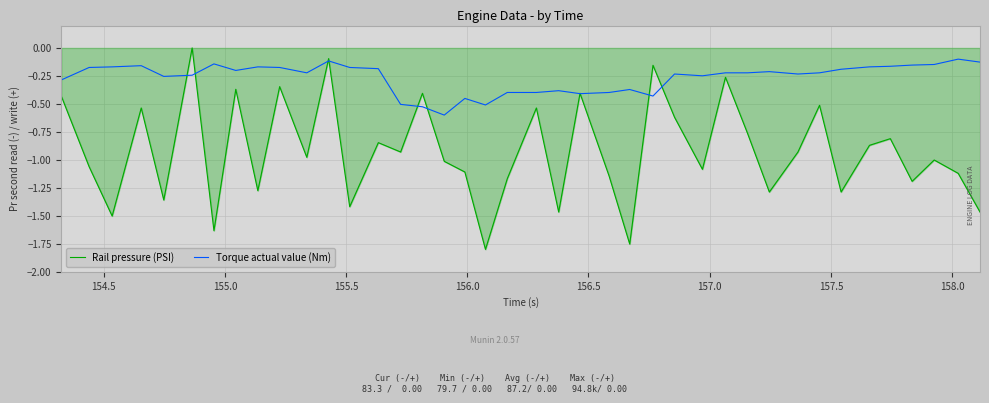

Rank the series by their average value, from lowest to highest.

Rail pressure (PSI), Torque actual value (Nm)